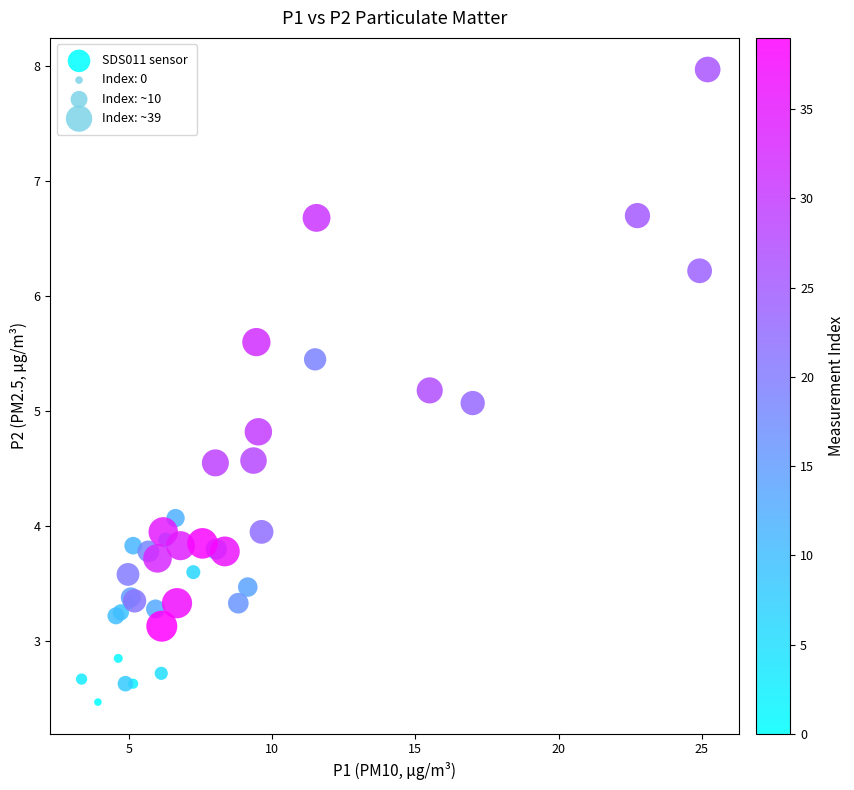

What Y value in the scatter plot is closest to 5?

5.1